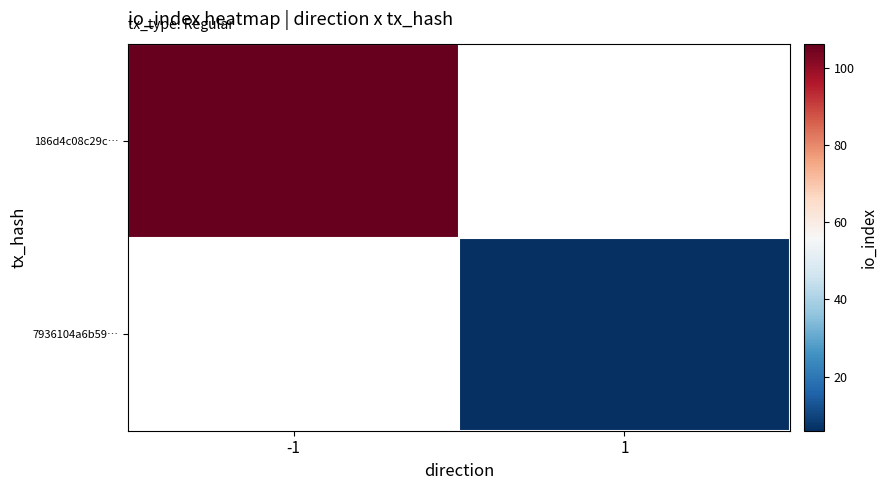

Where is 186d4c08c29c… nearest to the value 106?

-1